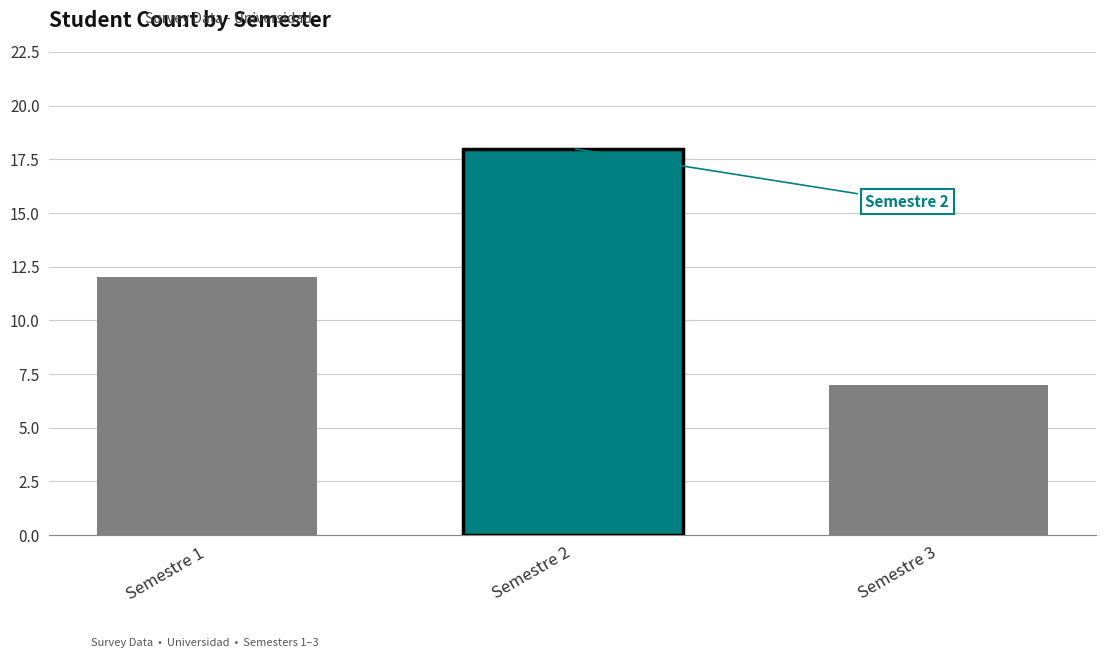

How many data points does each series have?

1